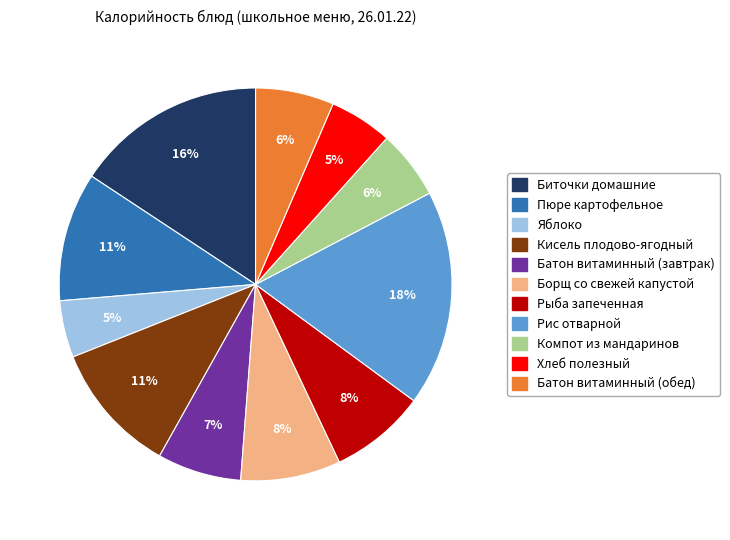

Which category has the biggest portion of the pie?

Рис отварной